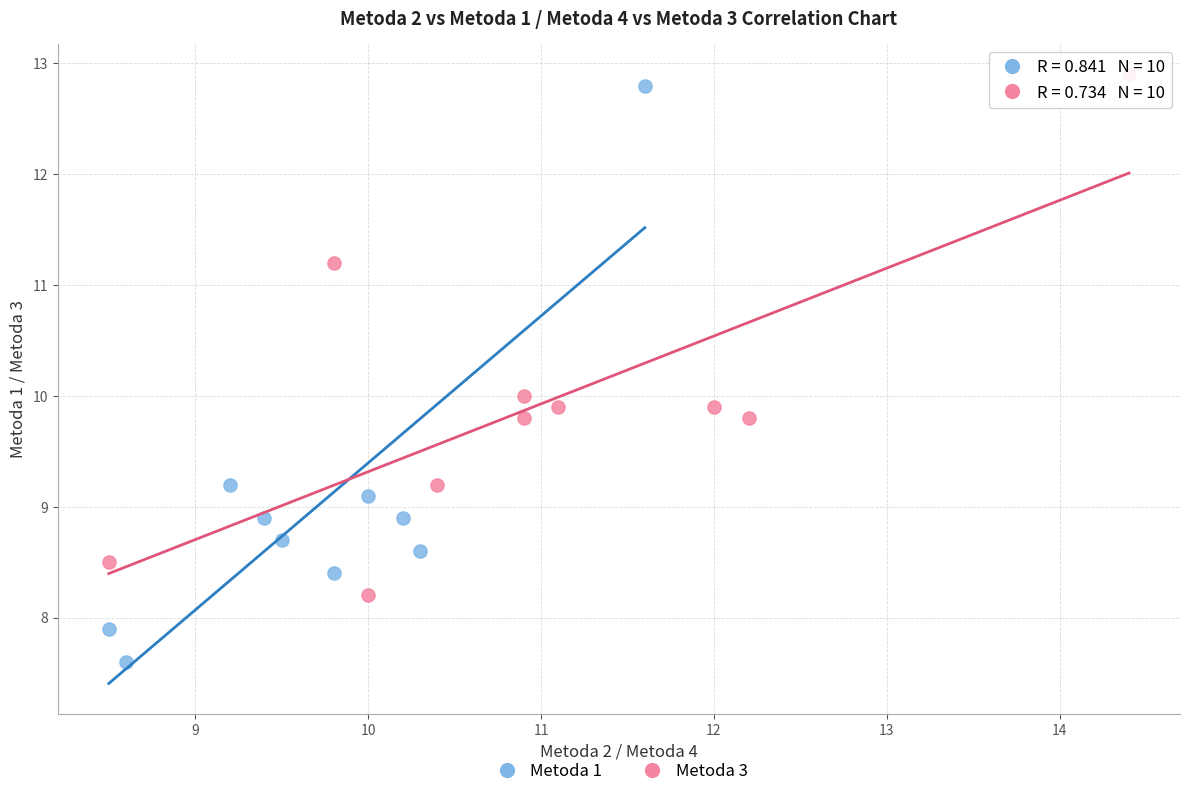

Which series has the largest Y range (max minus min)?

Metoda 1